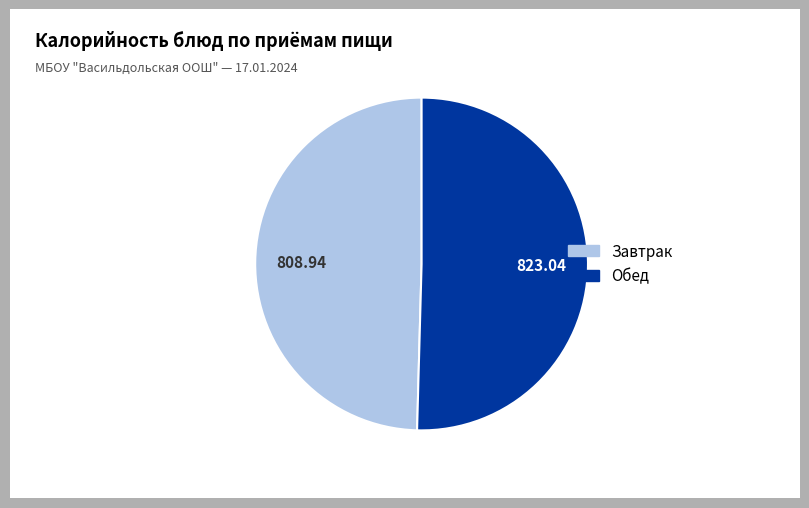

Is there any slice that represents more than half of the pie?

Yes